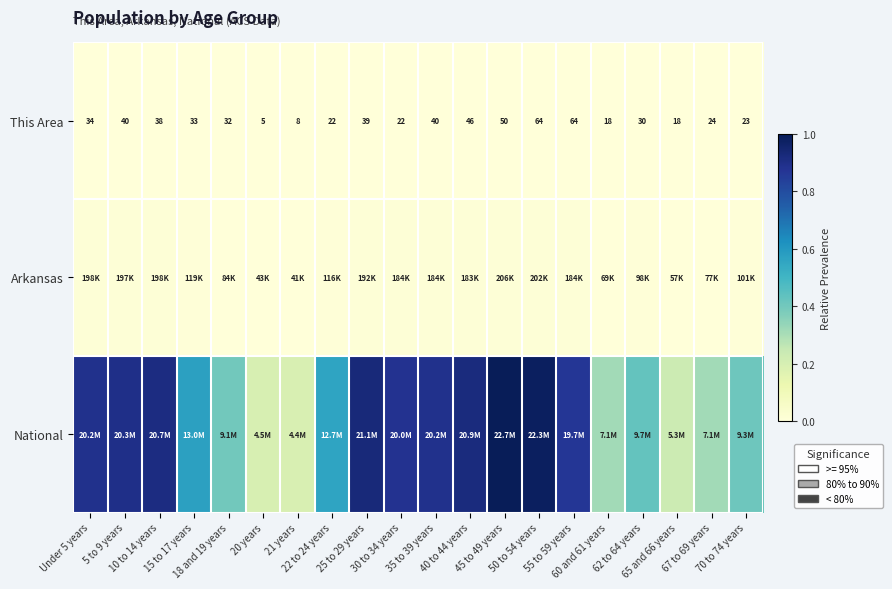

Is the value of Arkansas at 22 to 24 years greater than the value of National at 21 years?

No